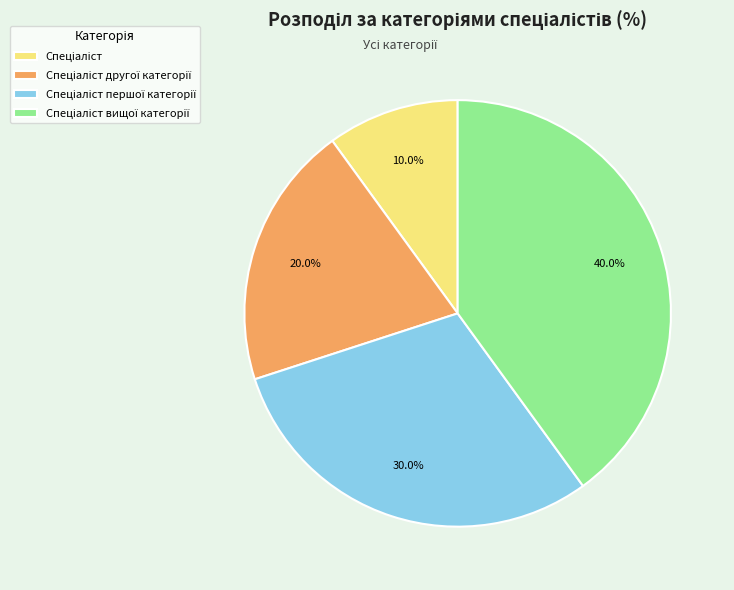

Does any single category account for the majority?

No